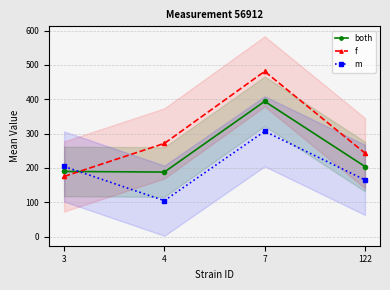

The value of m at 7 is 147.4. True or false?

False